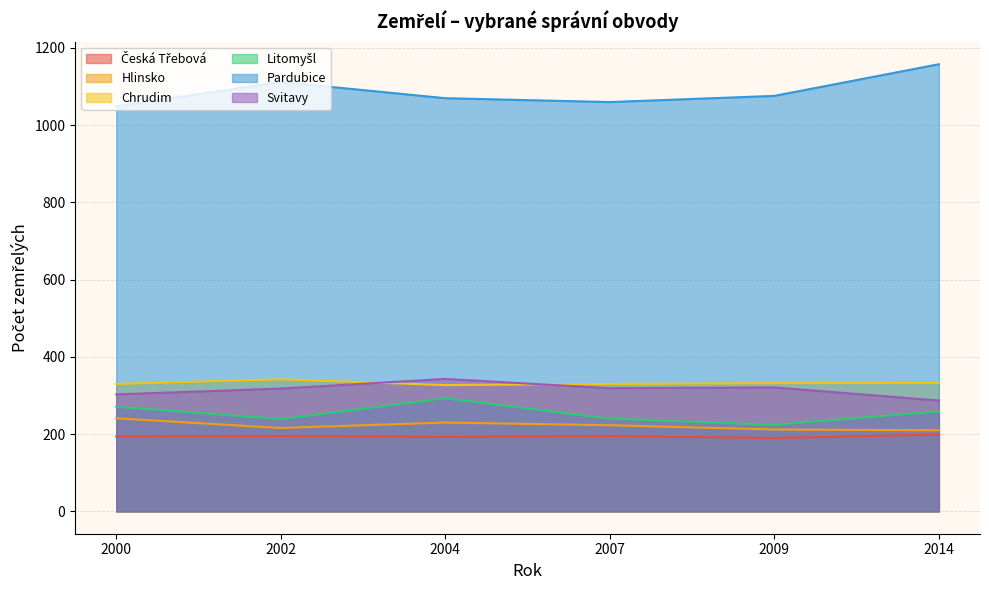

What is the value of the Hlinsko point at the 3rd from the left?

230